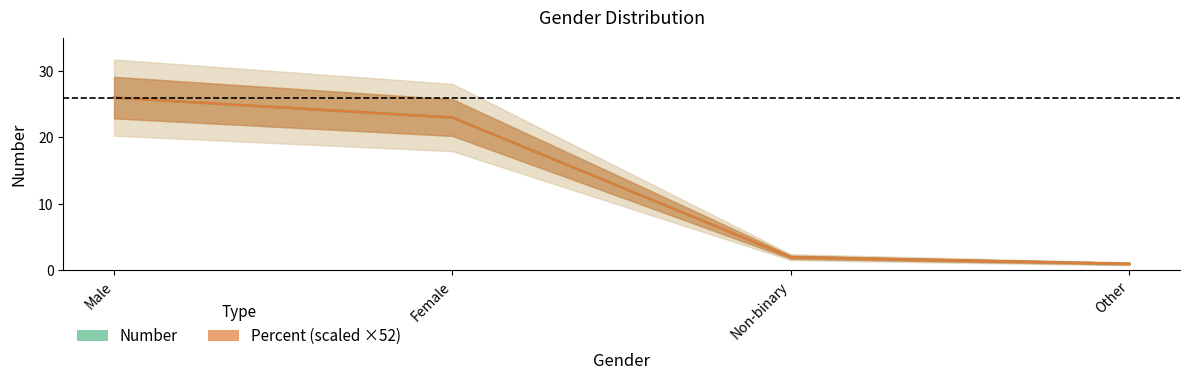

Between which two adjacent categories do Percent (scaled) and Number first intersect?

Non-binary and Other